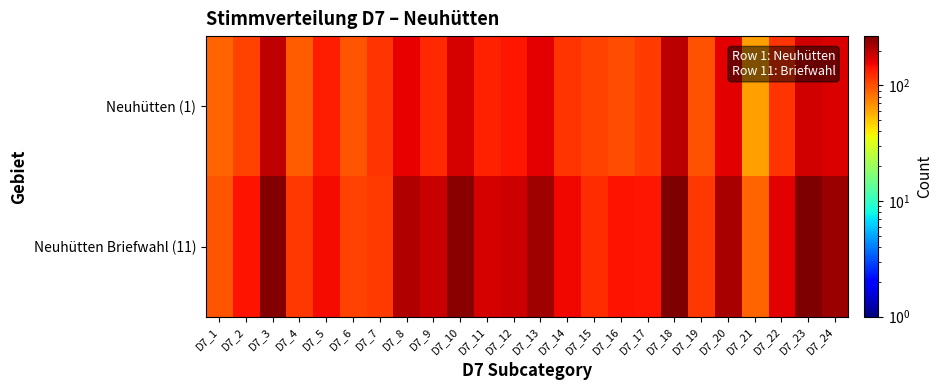

At how many categories does at least one series exceed 68?

24